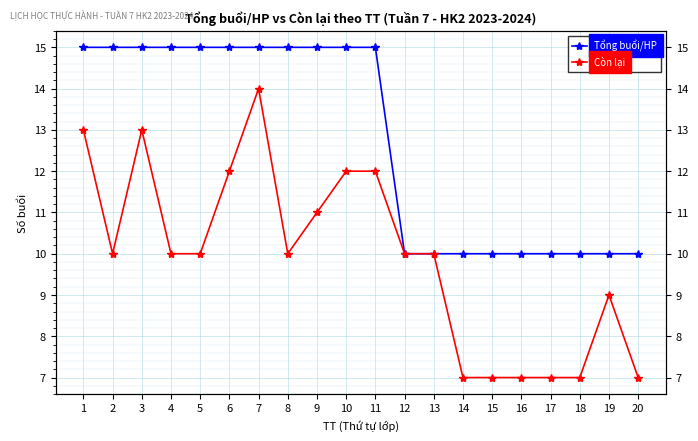

At which category is the sum across all series the highest?

7